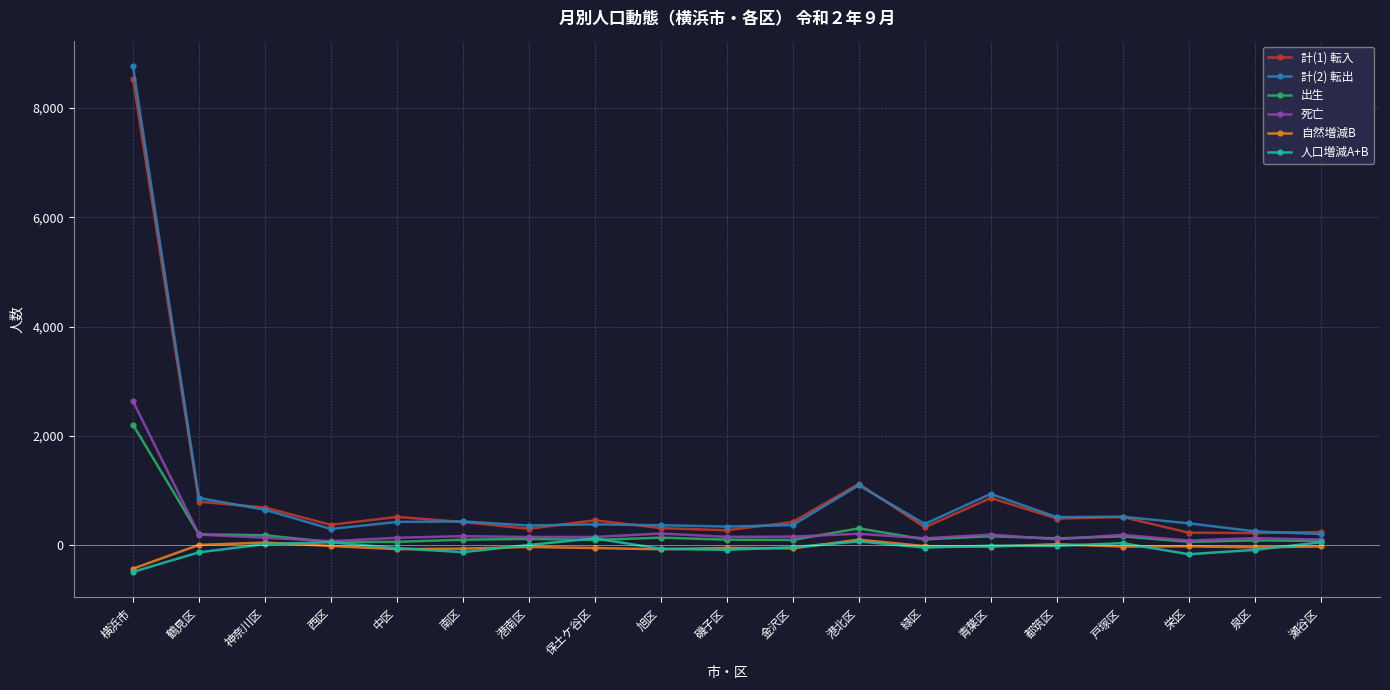

True or false: 自然増減B has a value of 16 at 都筑区.

True